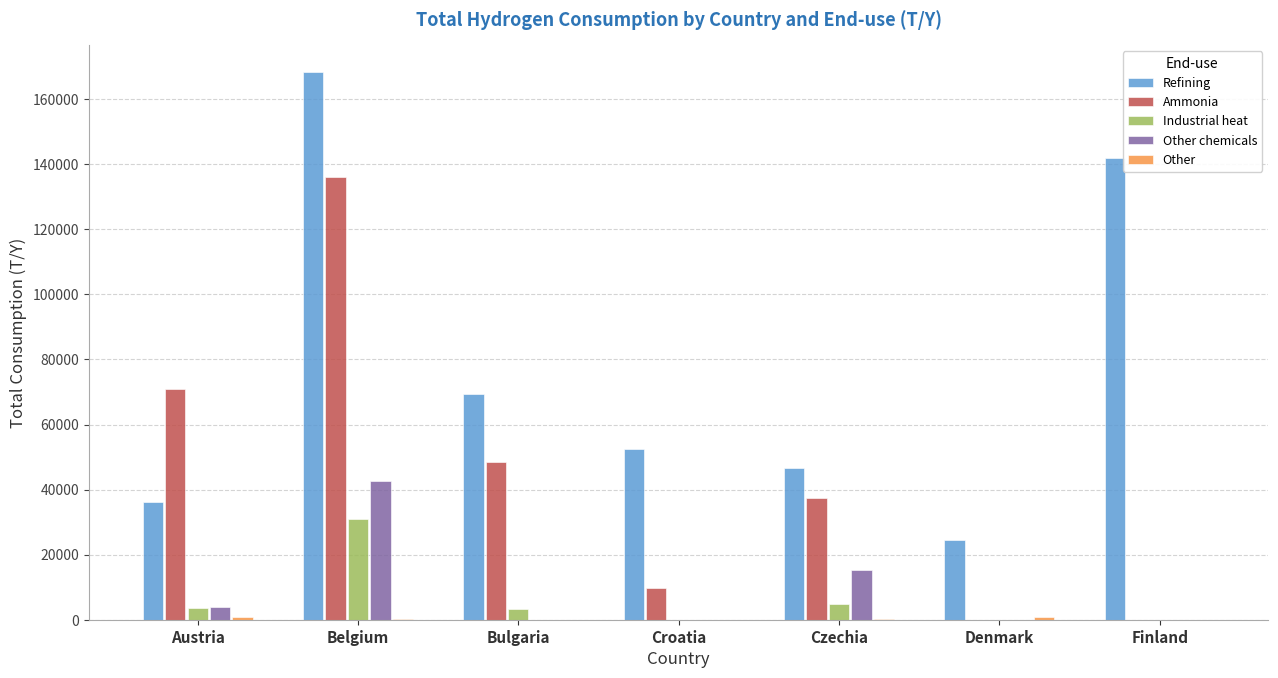

The Ammonia series shows 0.0 at Finland. True or false?

True